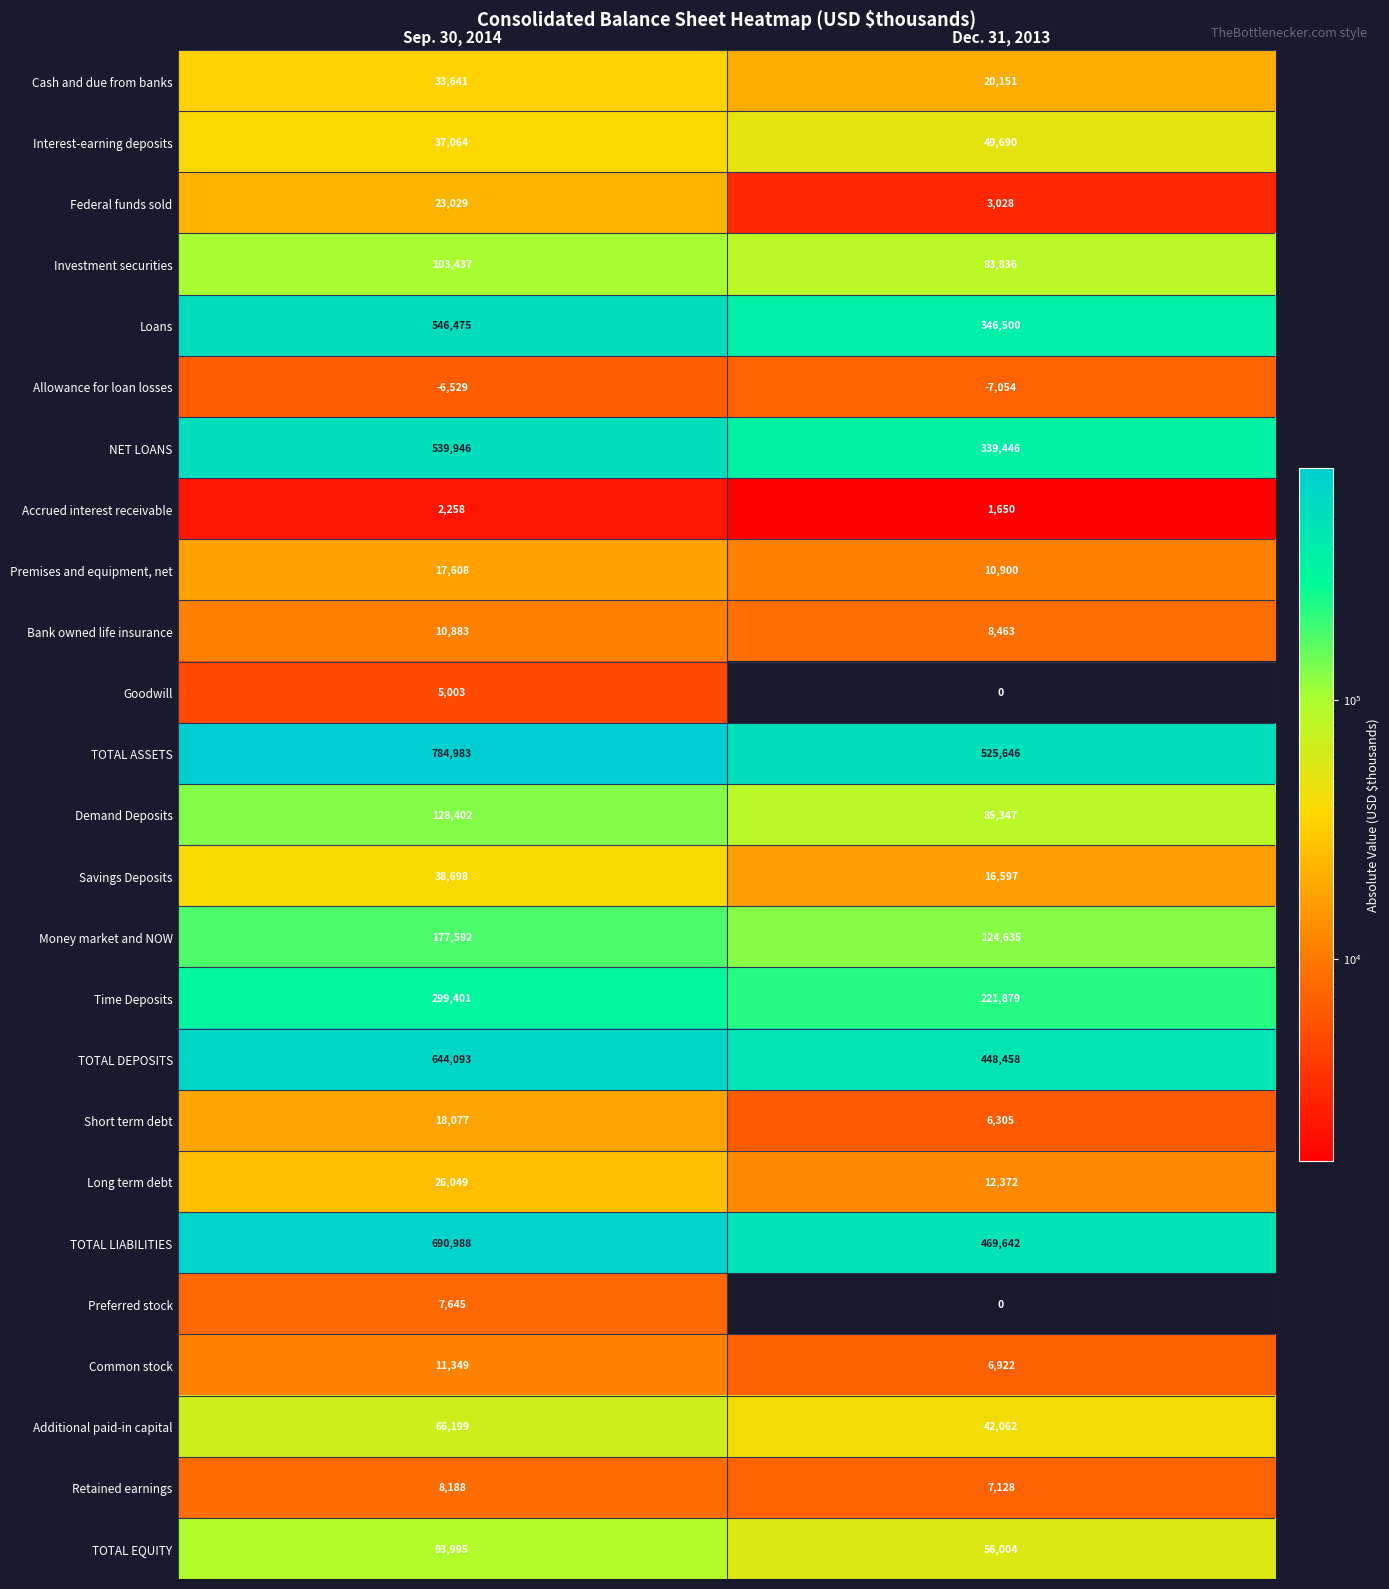

What is the smallest value displayed?

-7054